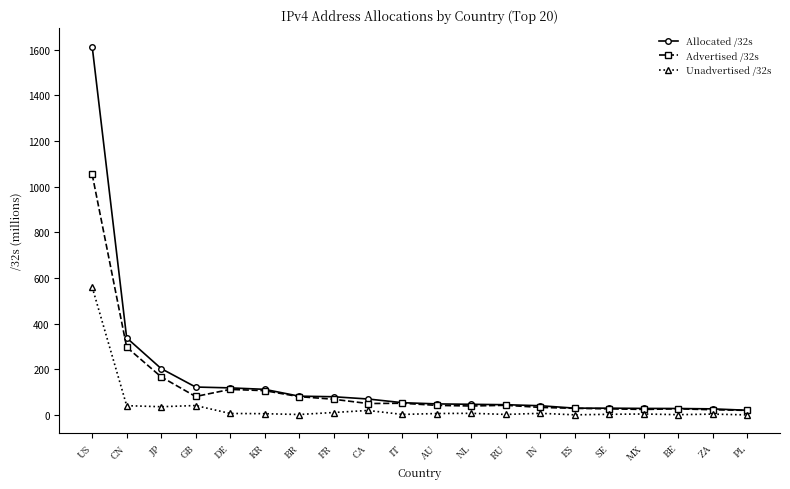

At which category does the chart reach its peak across all series?

US